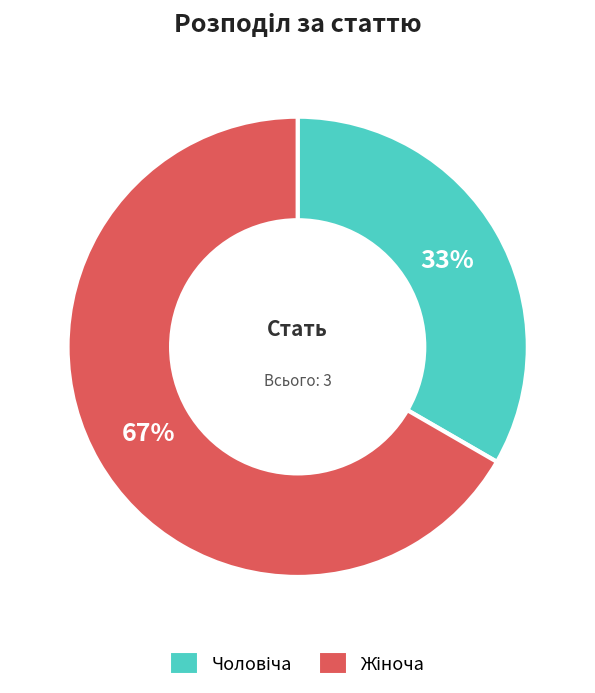

Is there a majority slice in this chart?

Yes